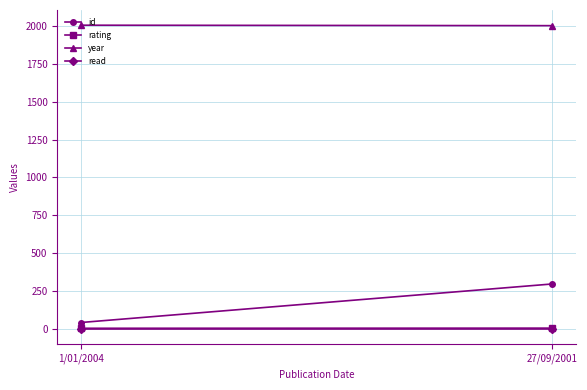

Rank the series by their maximum value, from highest to lowest.

year, id, rating, read